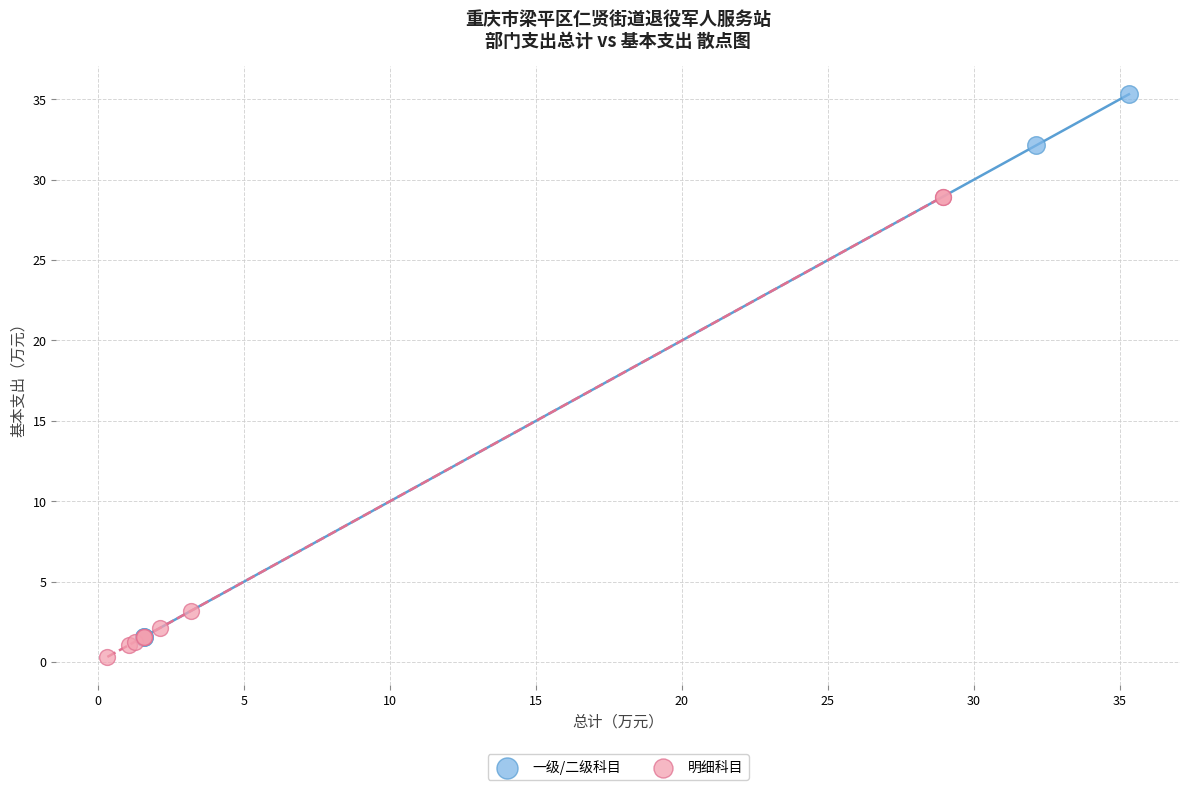

Which series has the widest spread of Y values?

一级/二级科目